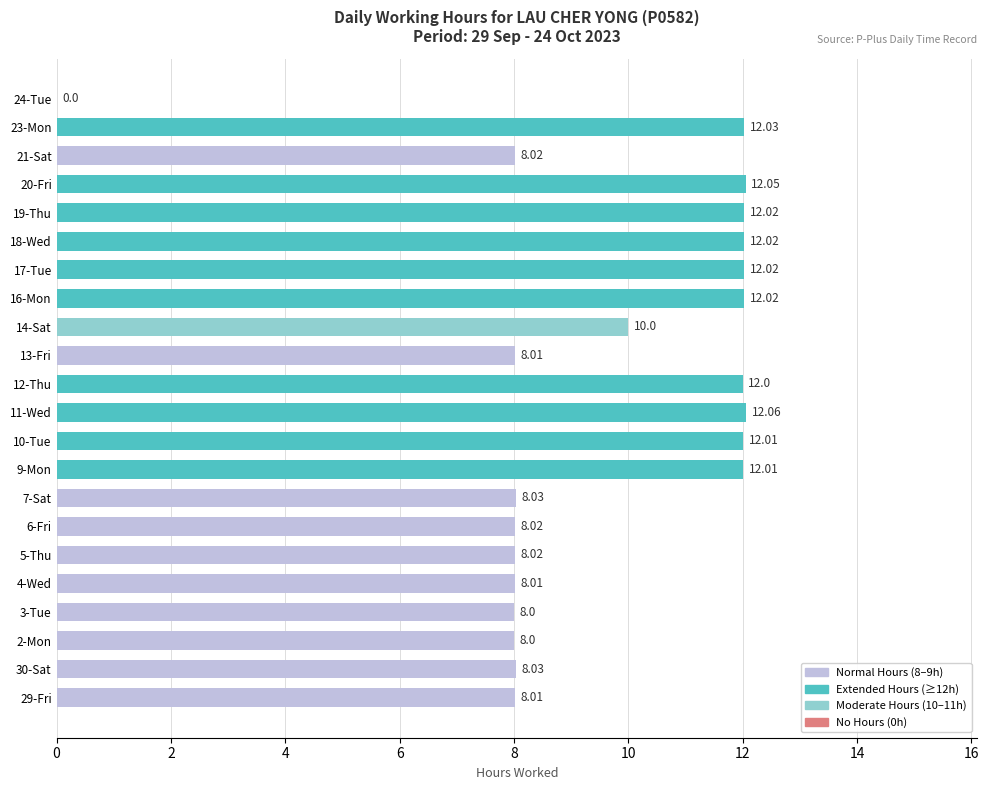

How many series are shown in this chart?

1